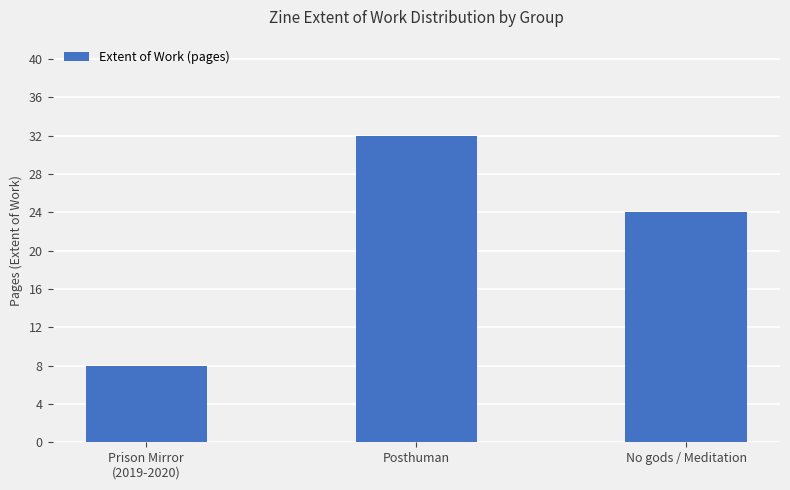

What is the label of the 2nd bar from the right?

Posthuman